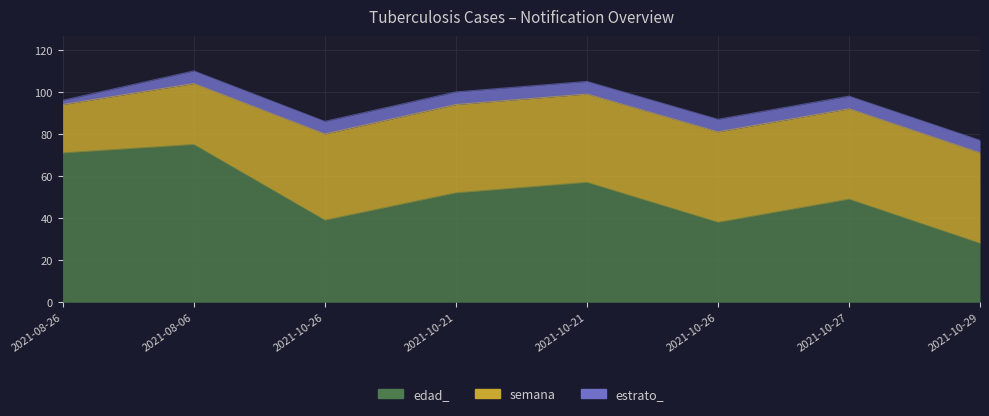

Between 2021-10-21 and 2021-10-29, which is larger?

2021-10-21